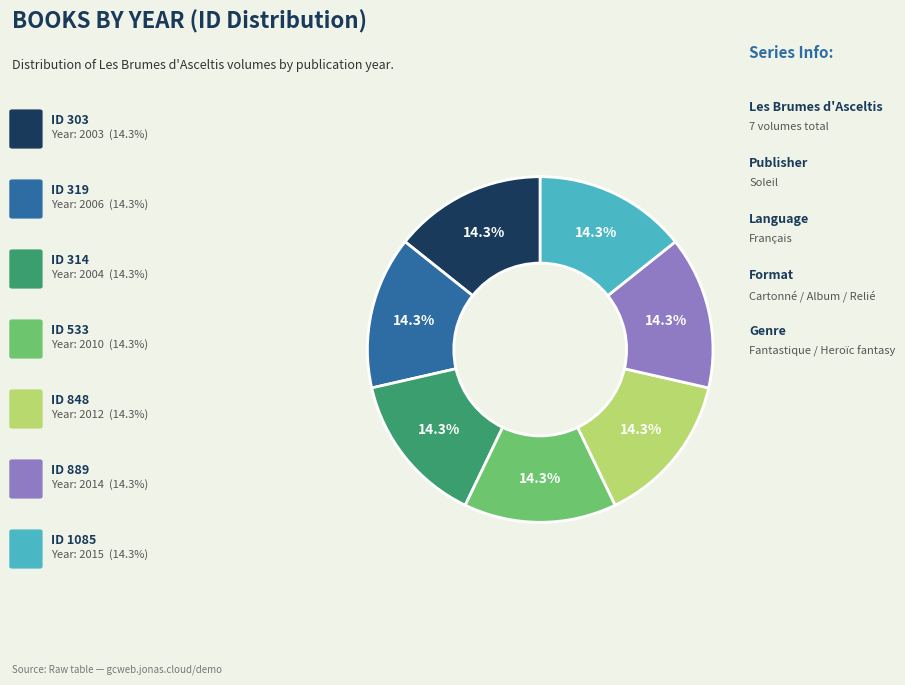

Is there a majority slice in this chart?

No